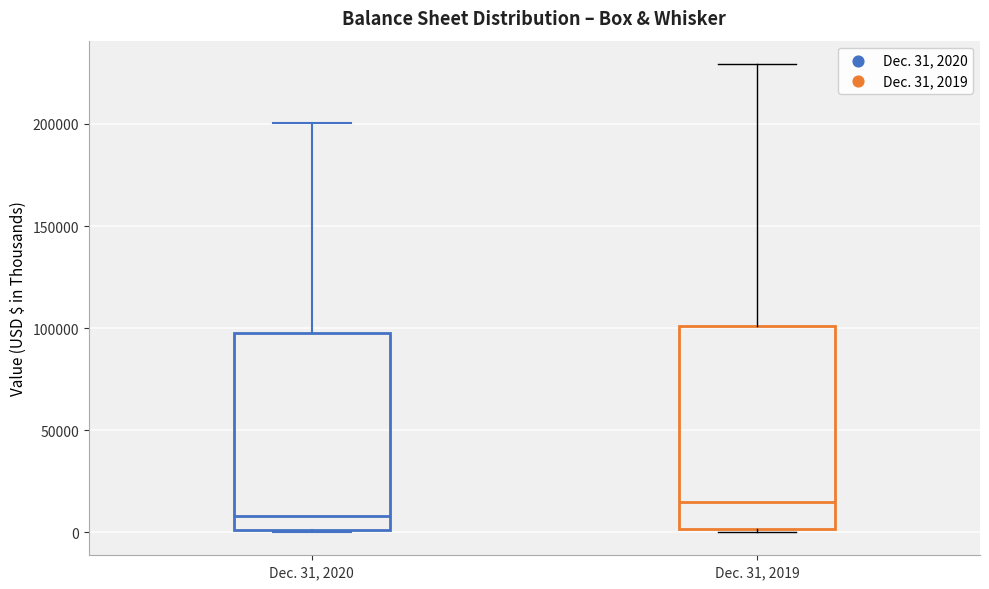

Which box has the highest median line?

Dec. 31, 2019